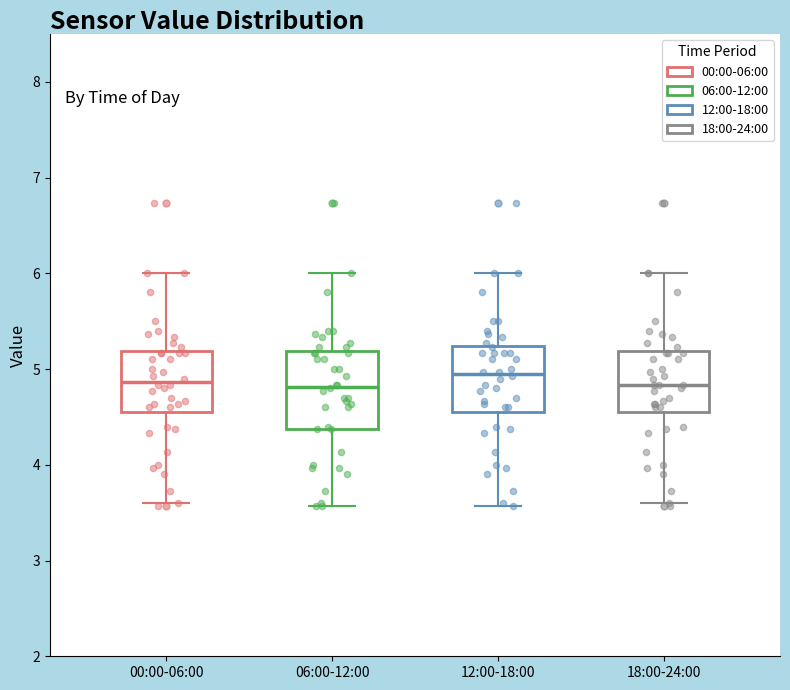

Comparing the boxes themselves (not the whiskers), which one is the tallest?

06:00-12:00